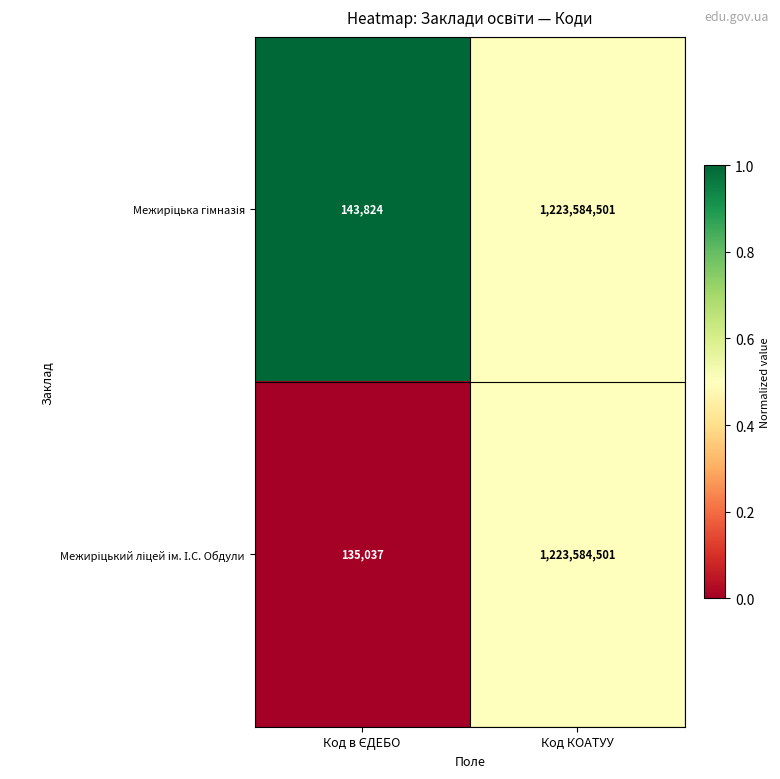

At which category does the chart reach its peak across all series?

Код КОАТУУ